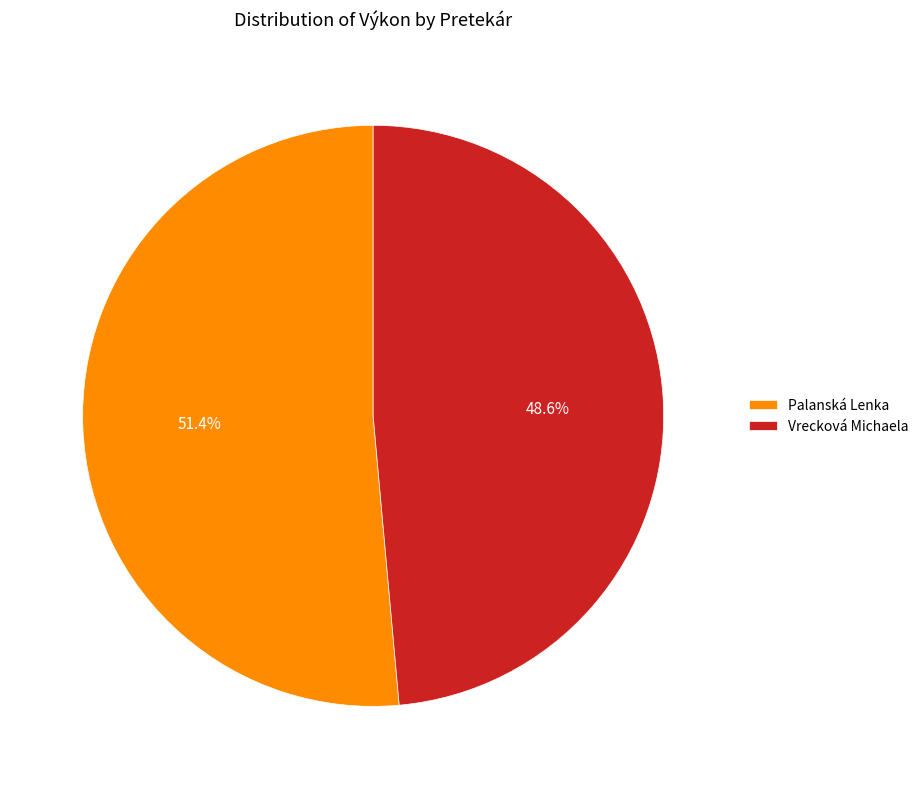

Which slice is the smallest?

Vrecková Michaela